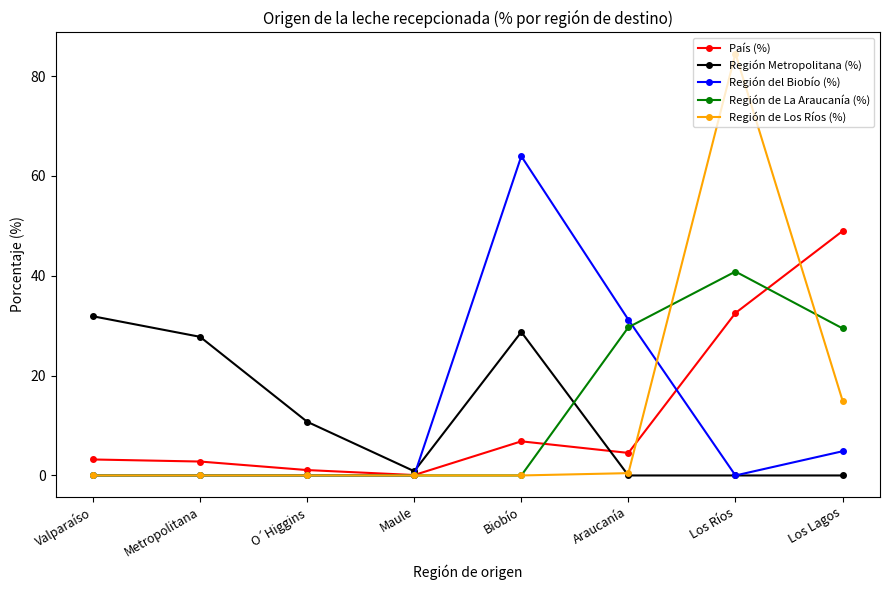

Is this an area chart (filled region under the line)?

No